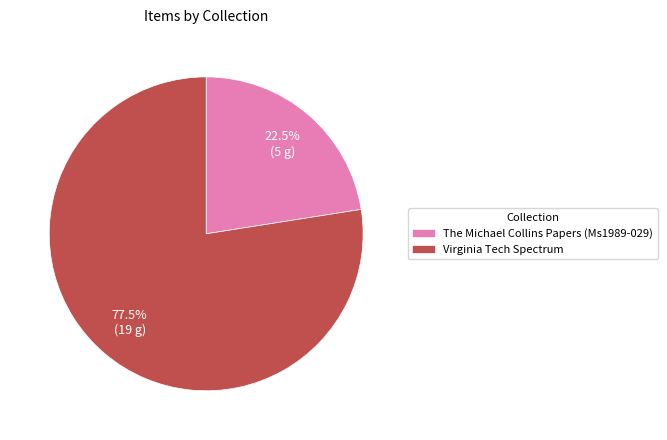

Is there any slice that represents more than half of the pie?

Yes